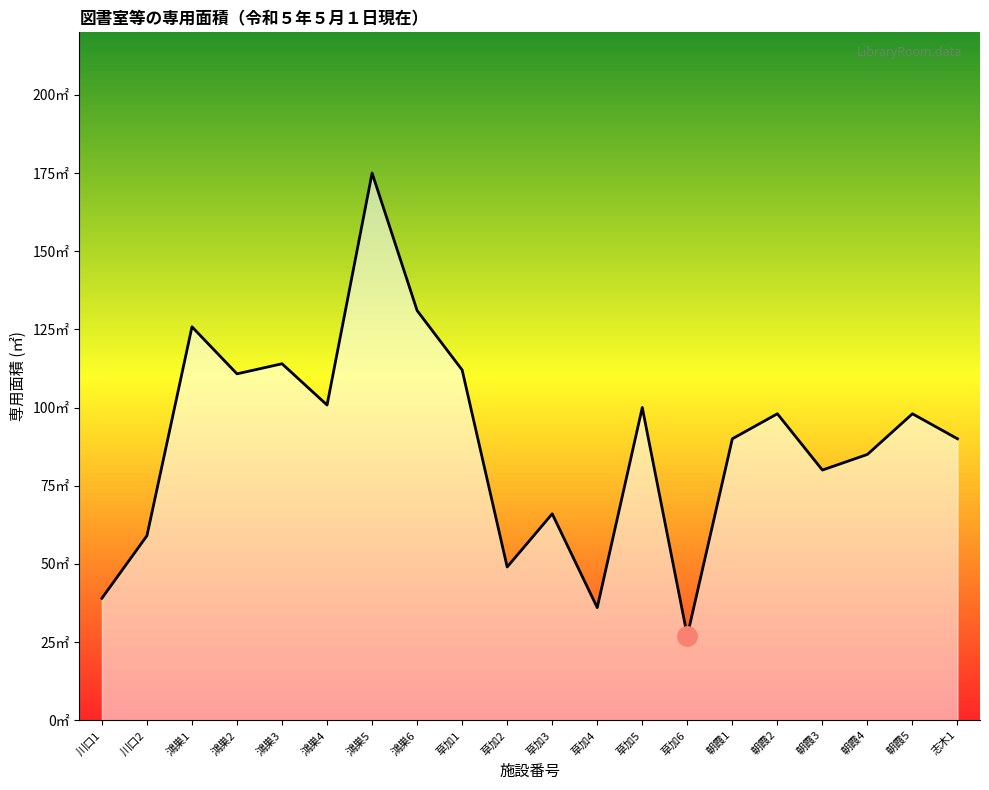

Reading right to left, what are all the values shown in this chart?

志木1=90.0	朝霞5=98.0	朝霞4=85.0	朝霞3=80.0	朝霞2=98.0	朝霞1=90.0	草加6=27.0	草加5=100.0	草加4=36.0	草加3=66.0	草加2=49.0	草加1=112.0	鴻巣6=131.0	鴻巣5=175.0	鴻巣4=100.8	鴻巣3=114.0	鴻巣2=110.8	鴻巣1=125.8	川口2=59.0	川口1=39.0